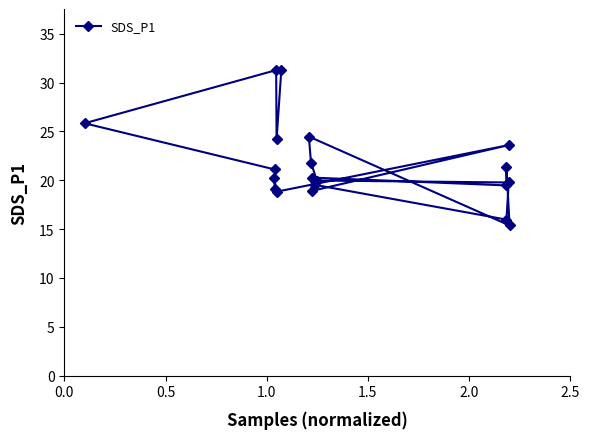

What is the difference between the maximum and minimum values?

15.9